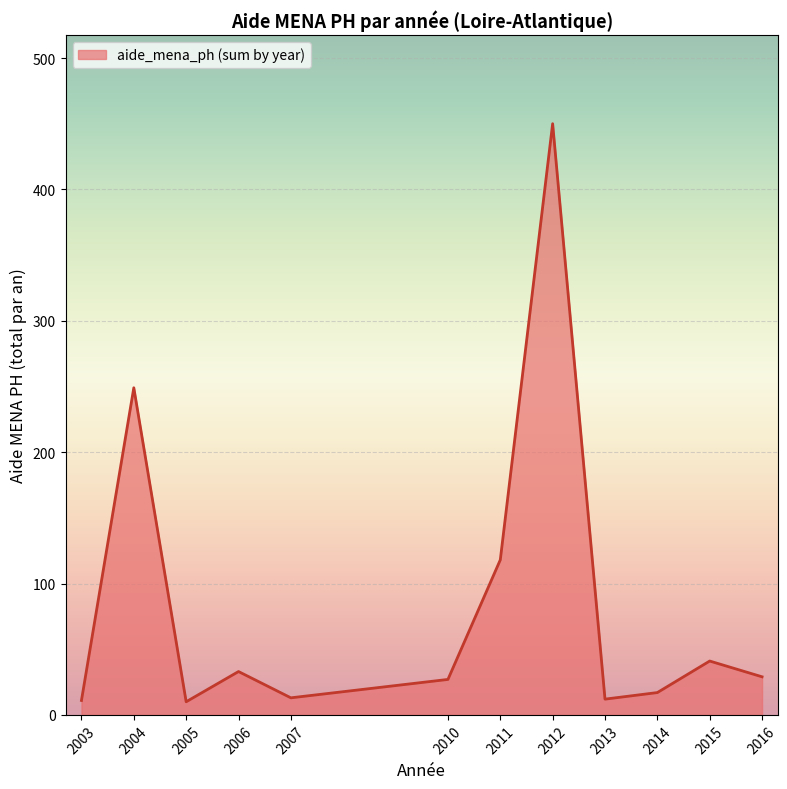

How many interior local valleys (lower than both neighbors) does the data have?

3